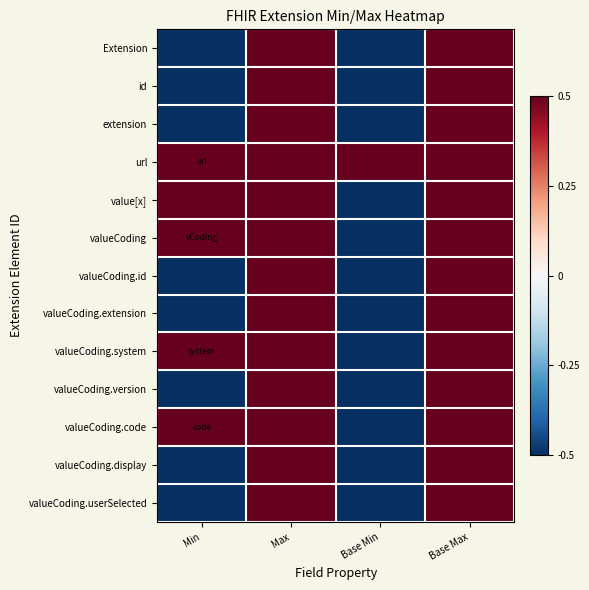

Reading left to right, transcribe all the data shown in this chart.

Extension: Min=-0.5	Max=0.5	Base Min=-0.5	Base Max=0.5
id: Min=-0.5	Max=0.5	Base Min=-0.5	Base Max=0.5
extension: Min=-0.5	Max=0.5	Base Min=-0.5	Base Max=0.5
url: Min=0.5	Max=0.5	Base Min=0.5	Base Max=0.5
value[x]: Min=0.5	Max=0.5	Base Min=-0.5	Base Max=0.5
valueCoding: Min=0.5	Max=0.5	Base Min=-0.5	Base Max=0.5
valueCoding.id: Min=-0.5	Max=0.5	Base Min=-0.5	Base Max=0.5
valueCoding.extension: Min=-0.5	Max=0.5	Base Min=-0.5	Base Max=0.5
valueCoding.system: Min=0.5	Max=0.5	Base Min=-0.5	Base Max=0.5
valueCoding.version: Min=-0.5	Max=0.5	Base Min=-0.5	Base Max=0.5
valueCoding.code: Min=0.5	Max=0.5	Base Min=-0.5	Base Max=0.5
valueCoding.display: Min=-0.5	Max=0.5	Base Min=-0.5	Base Max=0.5
valueCoding.userSelected: Min=-0.5	Max=0.5	Base Min=-0.5	Base Max=0.5